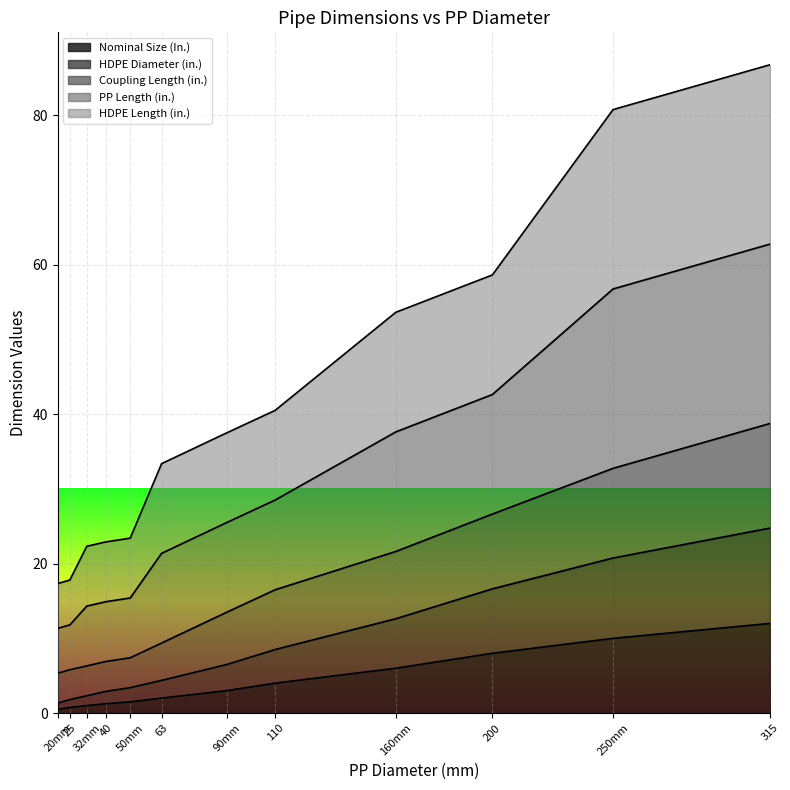

Rank the series by their maximum value, from highest to lowest.

PP Length (in.), HDPE Length (in.), Coupling Length (in.), HDPE Diameter (in.), Nominal Size (In.)